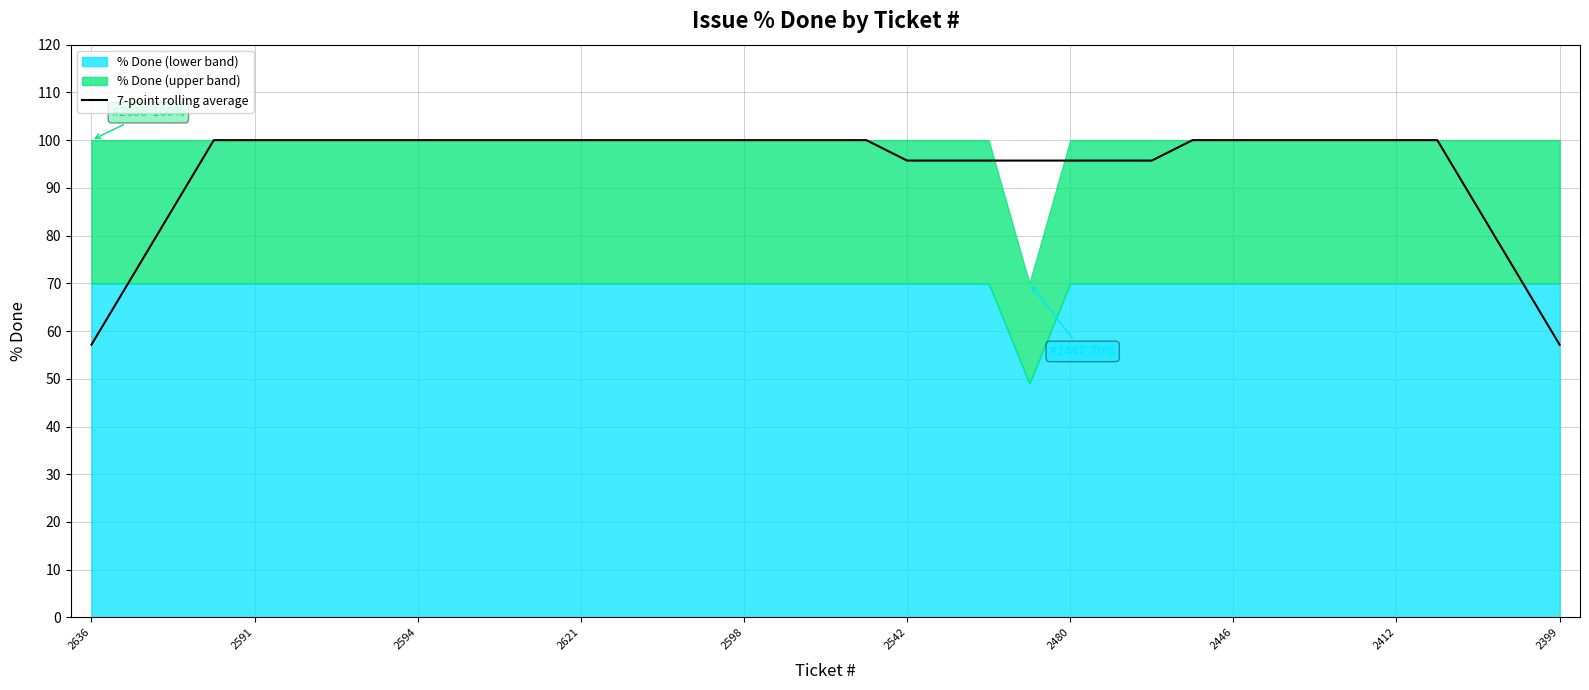

Reading left to right, what are all the values shown in this chart?

57.1	71.4	85.7	100.0	100.0	100.0	100.0	100.0	100.0	100.0	100.0	100.0	100.0	100.0	100.0	100.0	100.0	100.0	100.0	100.0	95.7	95.7	95.7	95.7	95.7	95.7	95.7	100.0	100.0	100.0	100.0	100.0	100.0	100.0	85.7	71.4	57.1